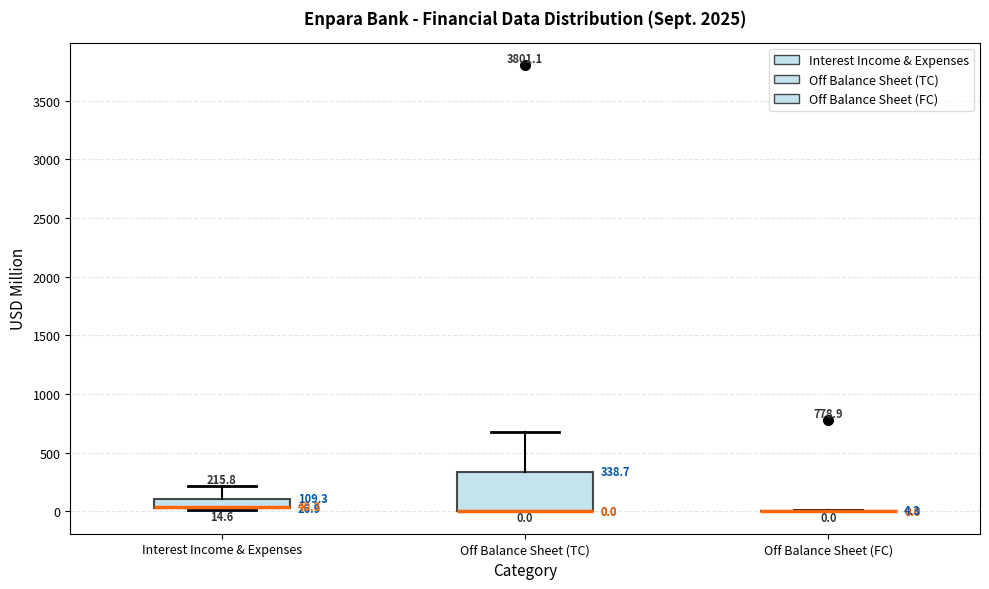

Which box is the tallest, from its lower edge to its upper edge?

Off Balance Sheet (TC)